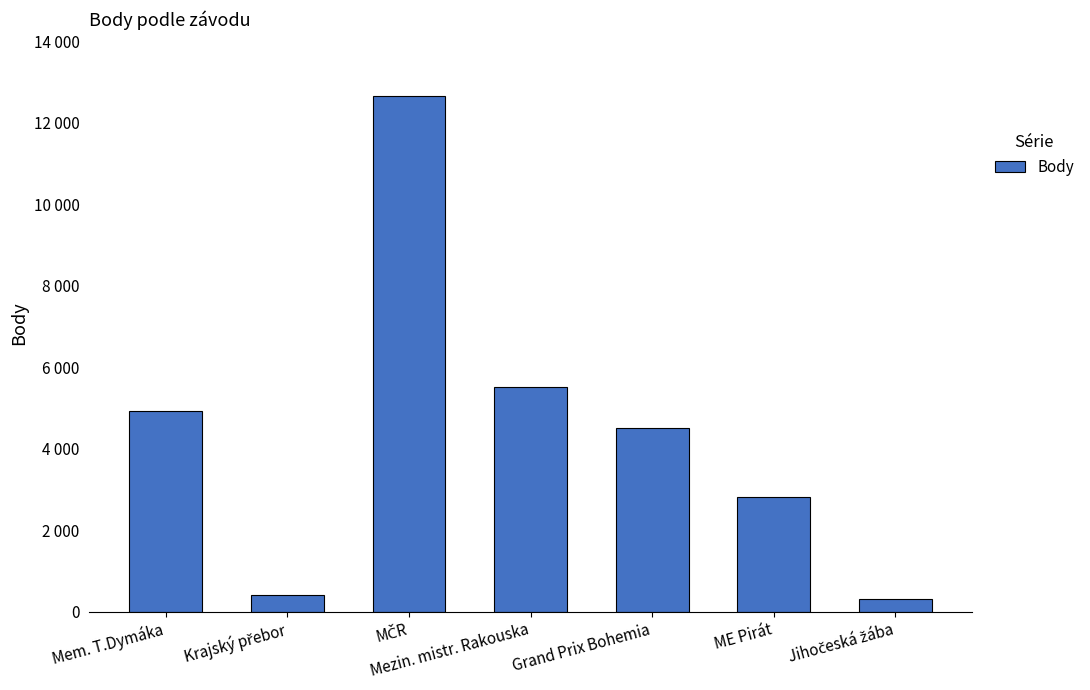

Where is the data nearest to the value 6483?

Mezin. mistr. Rakouska